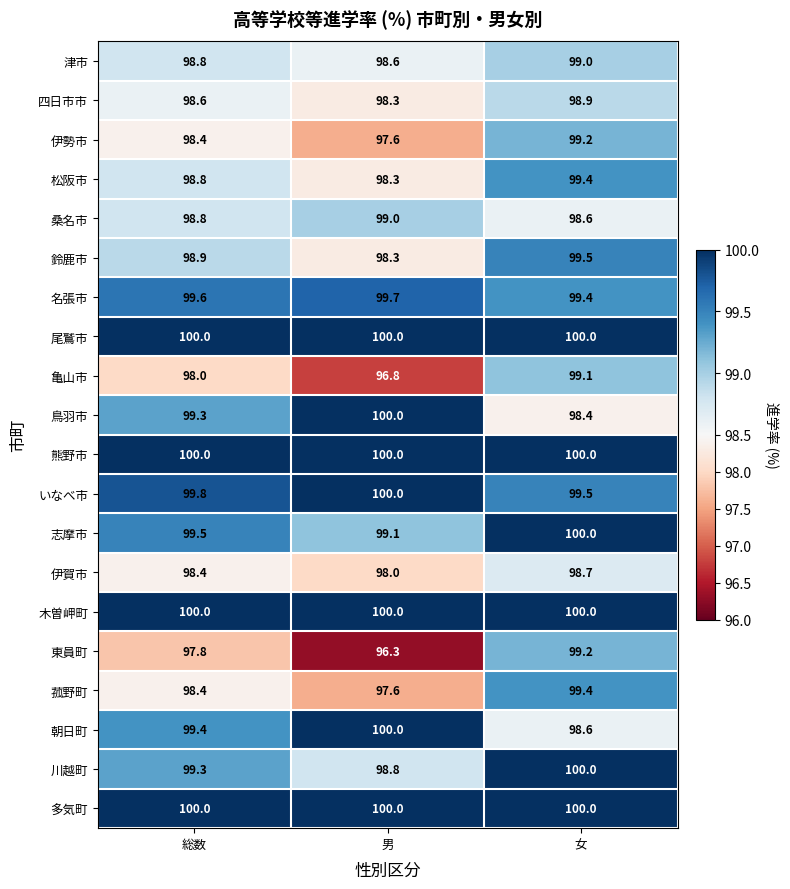

Rank the categories by 鈴鹿市 value from highest to lowest.

女, 総数, 男